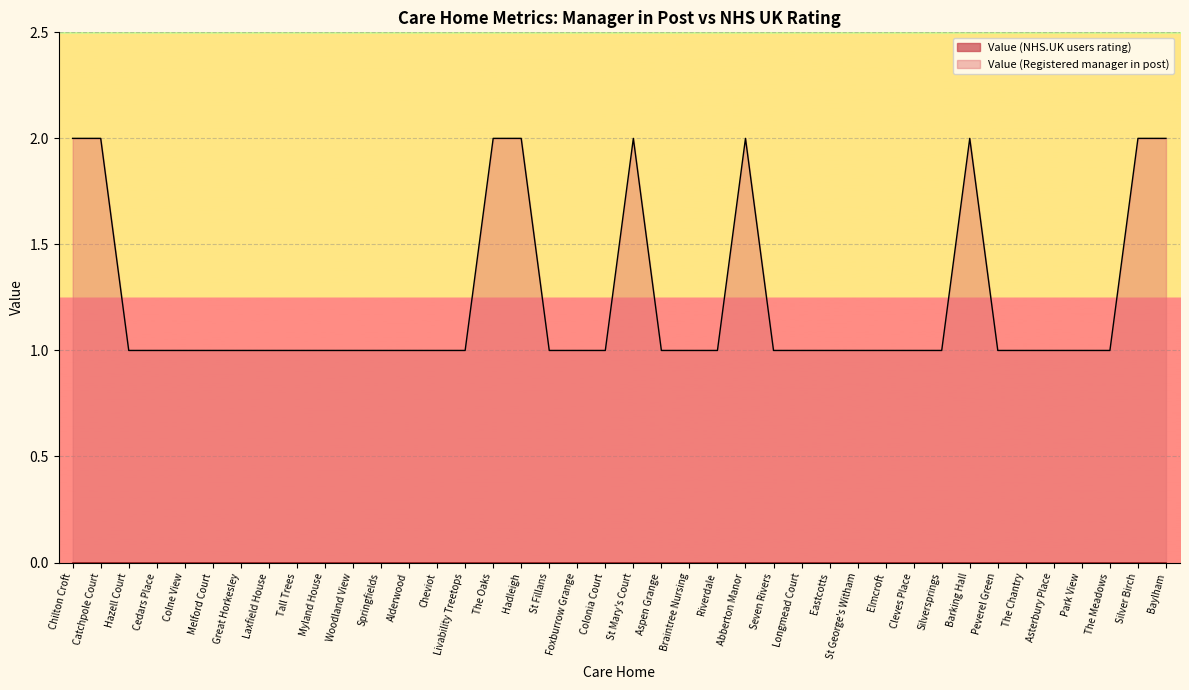

Which has a higher value, Aspen Grange or Peverel Green?

Aspen Grange